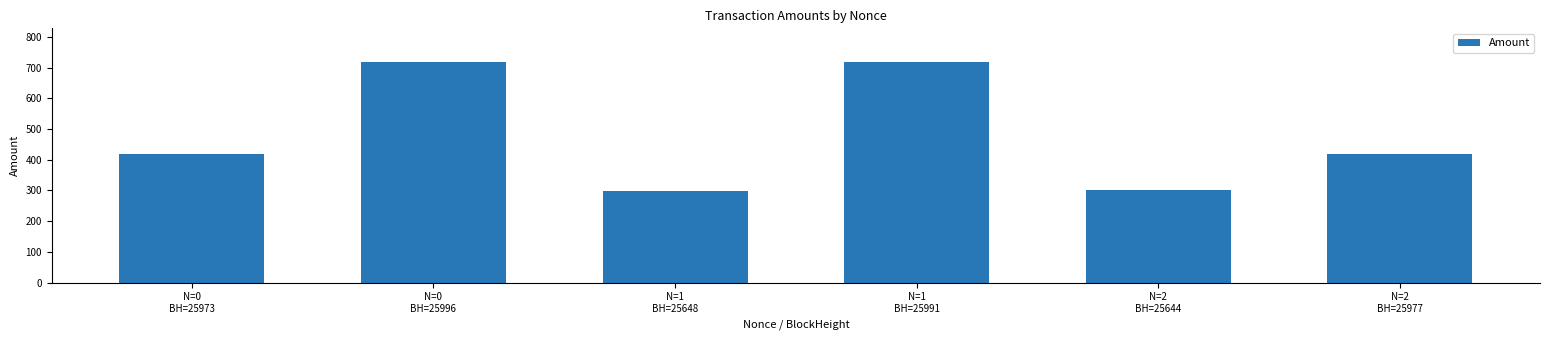

Is it true that the value at N=1
BH=25648 is 431.0?

False